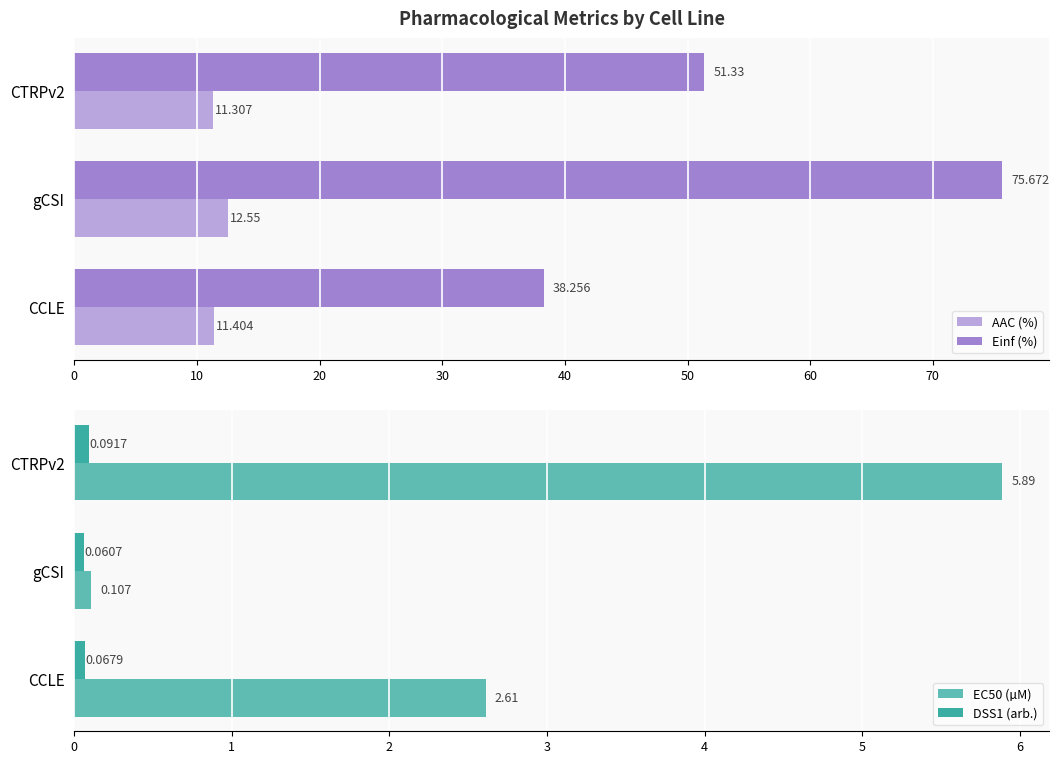

What are all the series names shown in the legend?

AAC (%), Einf (%), EC50 (µM), DSS1 (arb.)